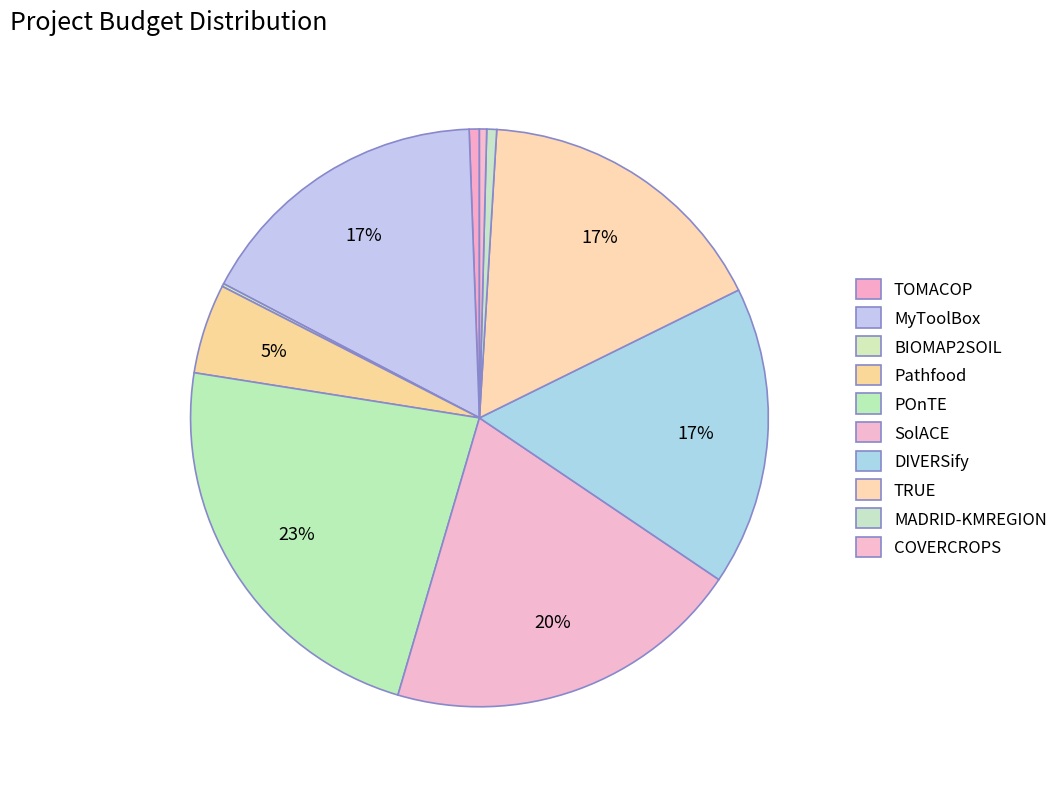

What is the change in value from BIOMAP2SOIL to POnTE?

+6800000